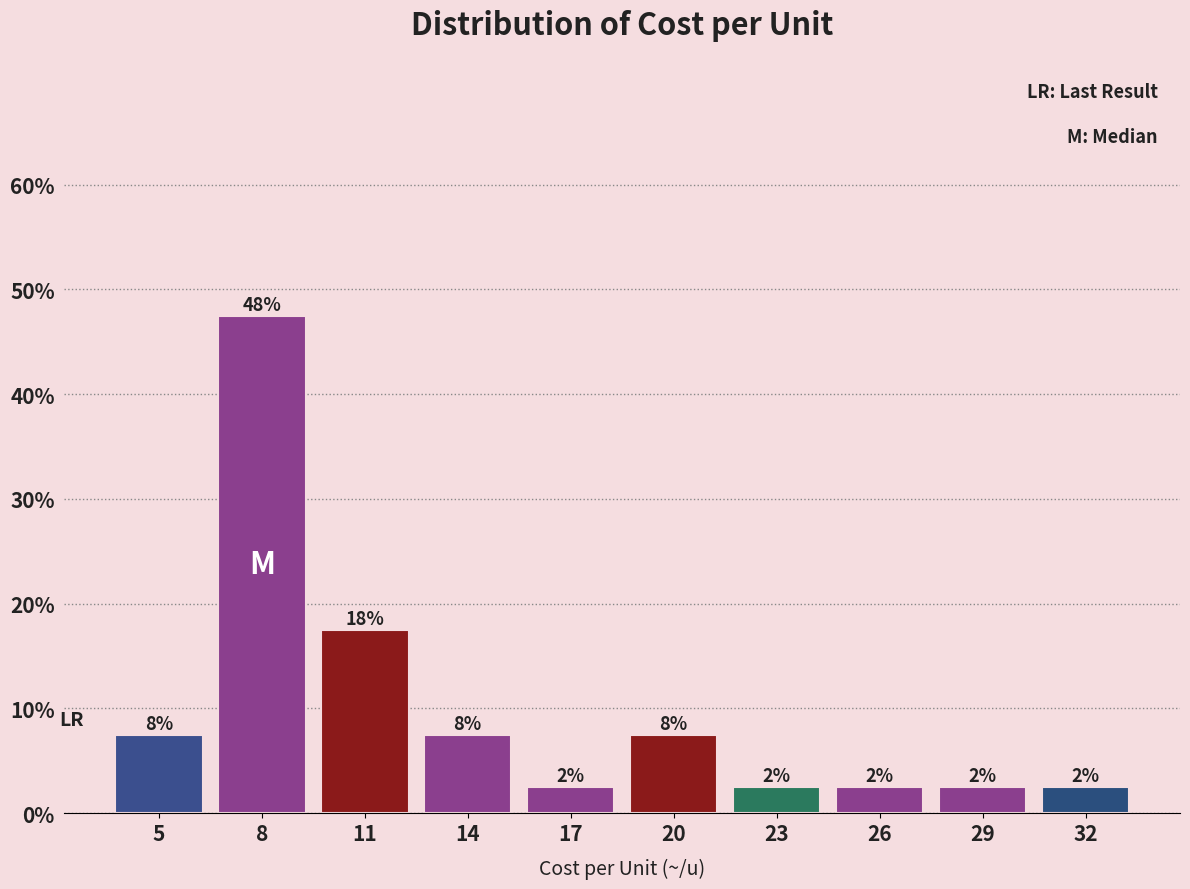

Does the chart contain any negative values?

No